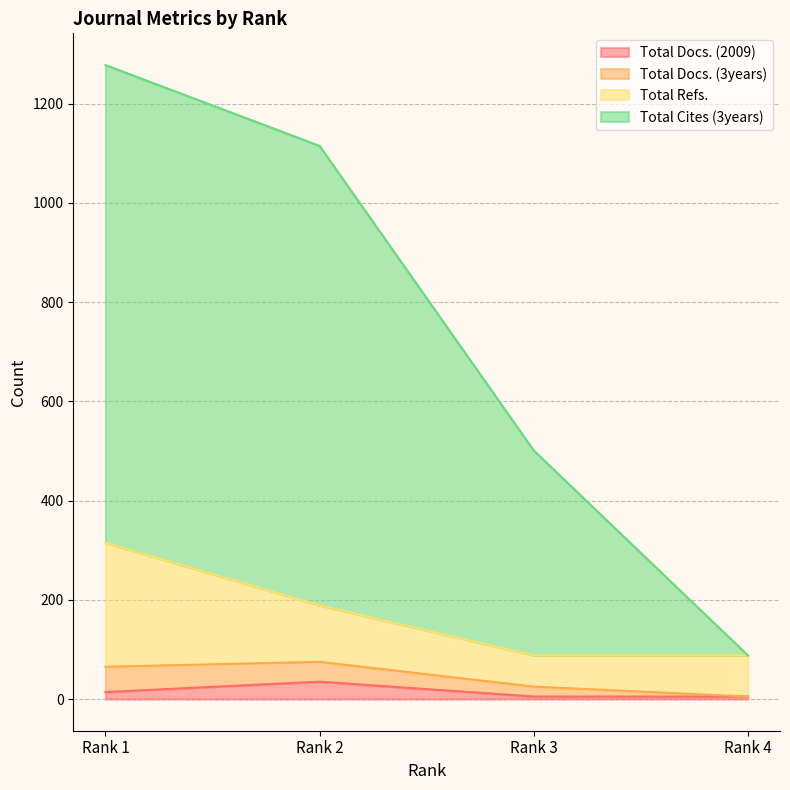

What is the maximum value shown in the chart?

1278